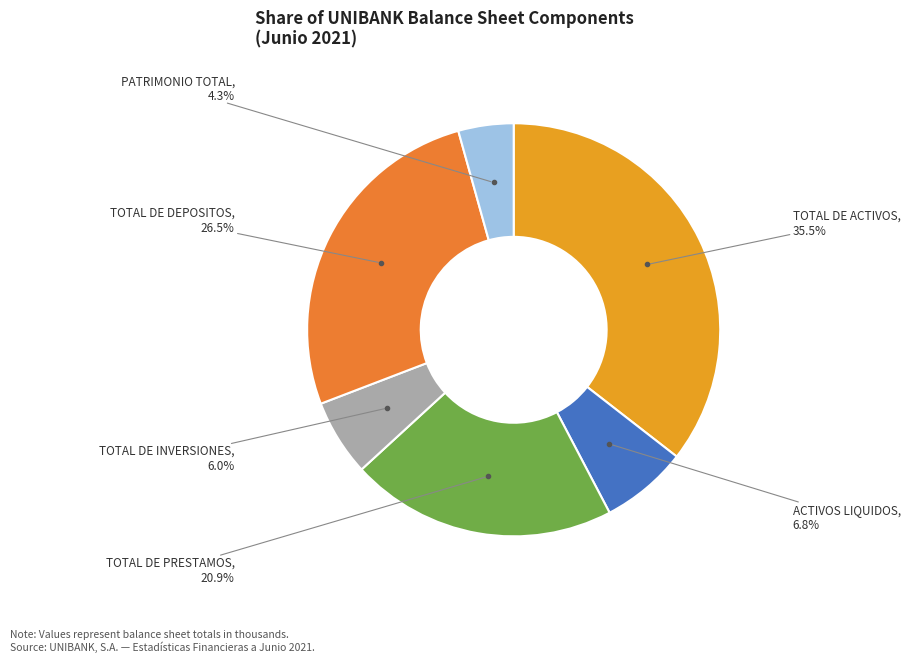

Count the number of slices in the pie.

6